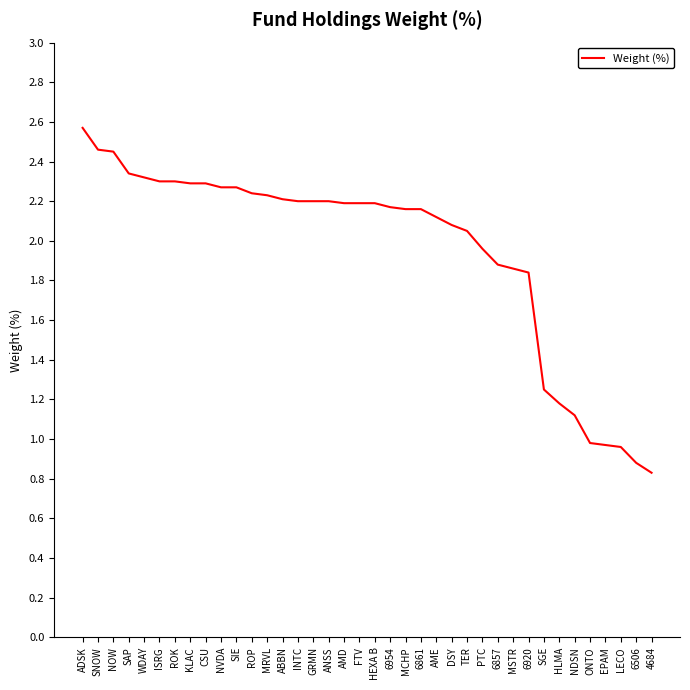

What is the sum of the values at MCHP and NDSN?

3.3